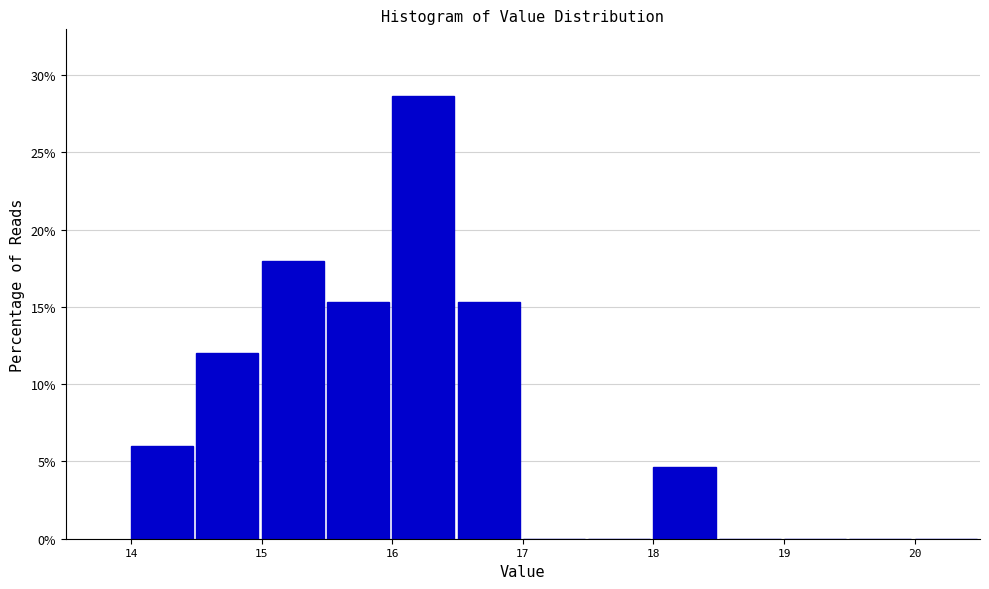

Reading left to right, list every bar in this chart as the range it spans on the x-axis followed by its height. The values are not printed on the chart, so give them approximately, as read against the axis.

14.0 to 14.5: 6.0
14.5 to 15.0: 12.0
15.0 to 15.5: 18.0
15.5 to 16.0: 15.5
16.0 to 16.5: 28.5
16.5 to 17.0: 15.5
17.0 to 17.5: 0
17.5 to 18.0: 0
18.0 to 18.5: 4.5
18.5 to 19.0: 0
19.0 to 19.5: 0
19.5 to 20.0: 0
20.0 to 20.5: 0